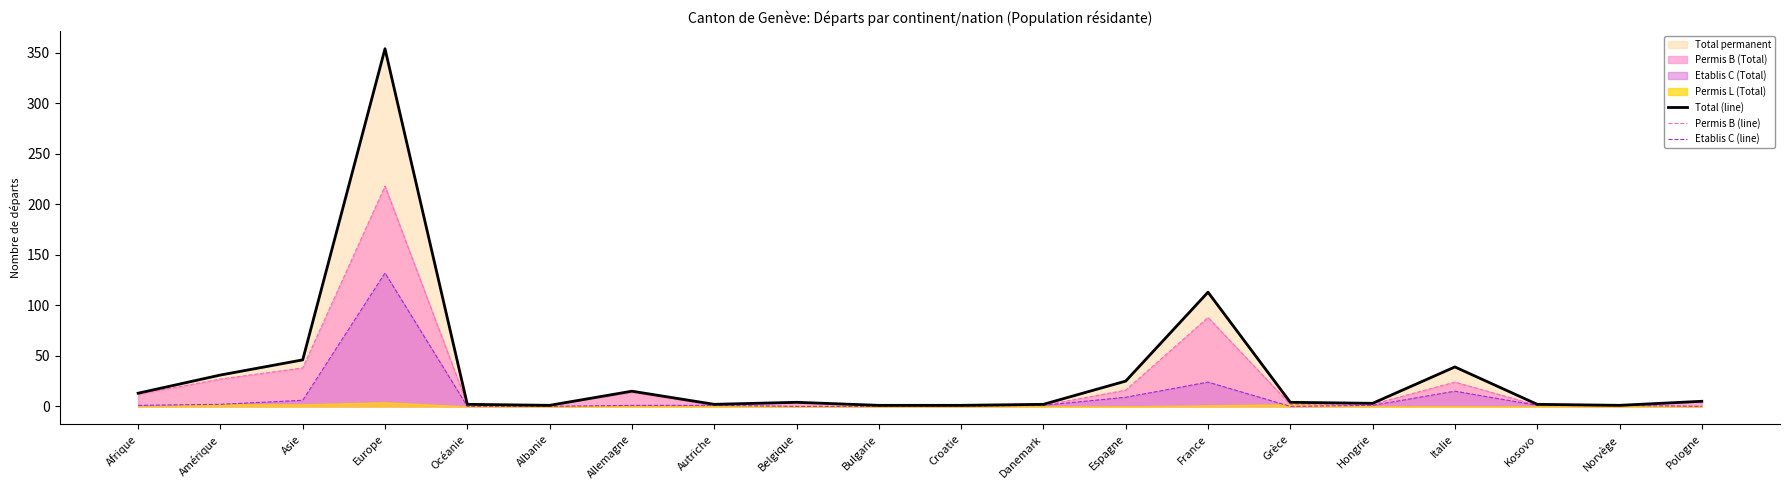

At which category is the sum across all series the highest?

Europe